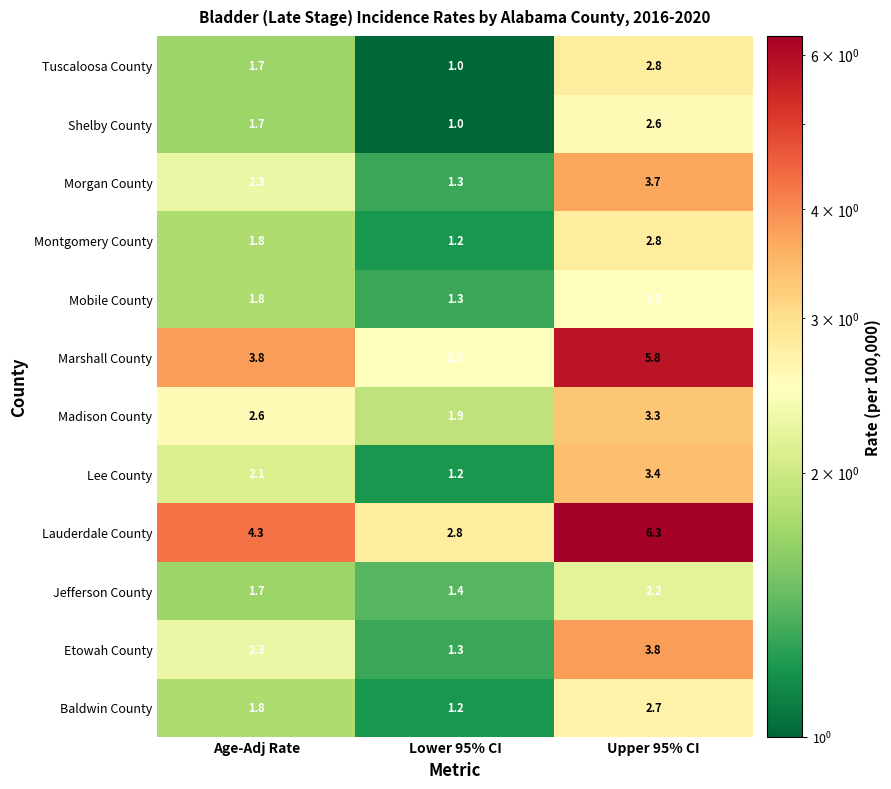

The Montgomery County series shows 1.1 at Age-Adj Rate. True or false?

False